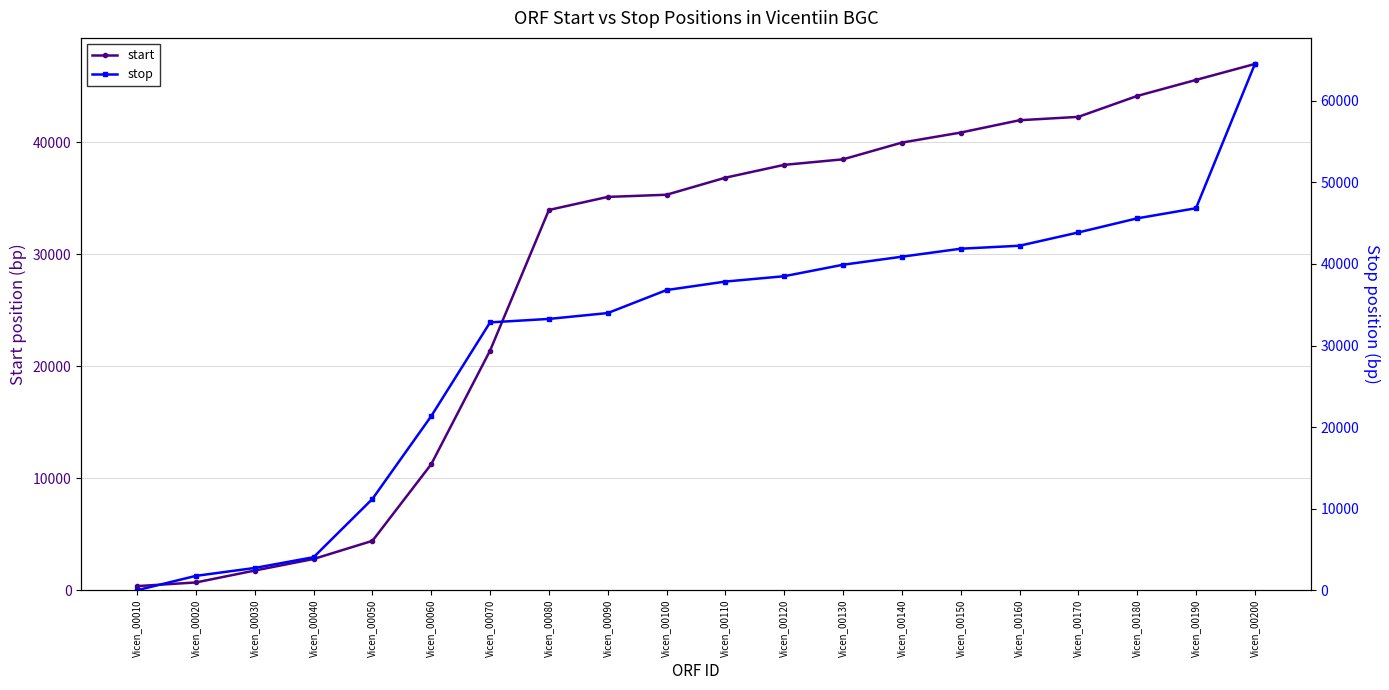

Reading left to right, what are all the values shown in this chart?

start: 367	695	1759	2790	4412	11260	21411	33972	35137	35332	36855	38001	38495	39990	40886	41987	42289	44156	45589	47012
stop: 1	1762	2730	4049	11194	21348	32837	33262	33980	36801	37841	38498	39904	40889	41869	42235	43863	45592	46833	64492